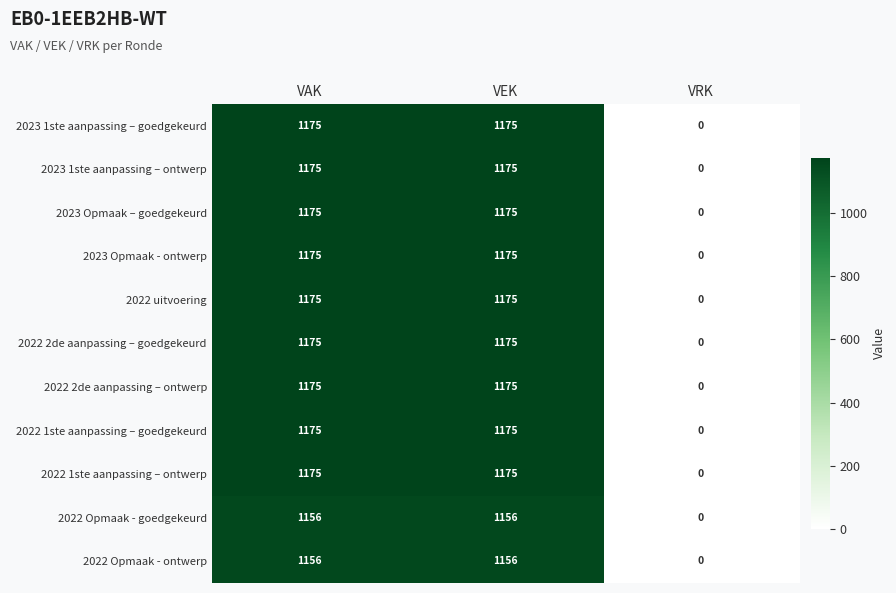

Where is 2023 1ste aanpassing – ontwerp nearest to the value 587?

VRK